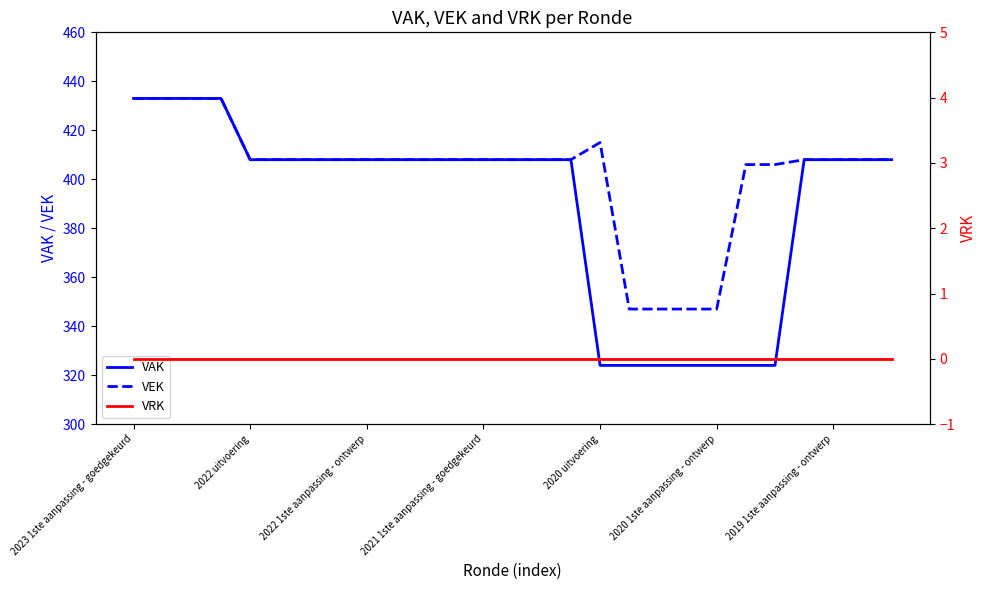

Between 8 and 10, which is larger?

8